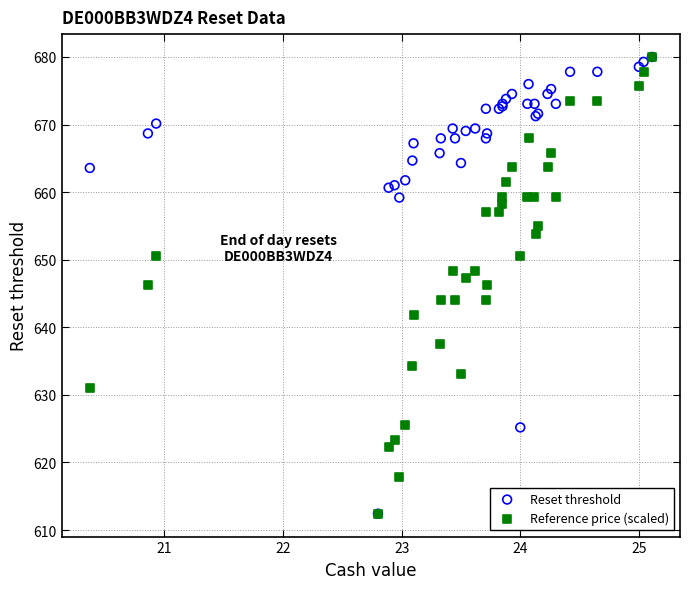

What are all the series names shown in the legend?

Reset threshold, Reference price (scaled)